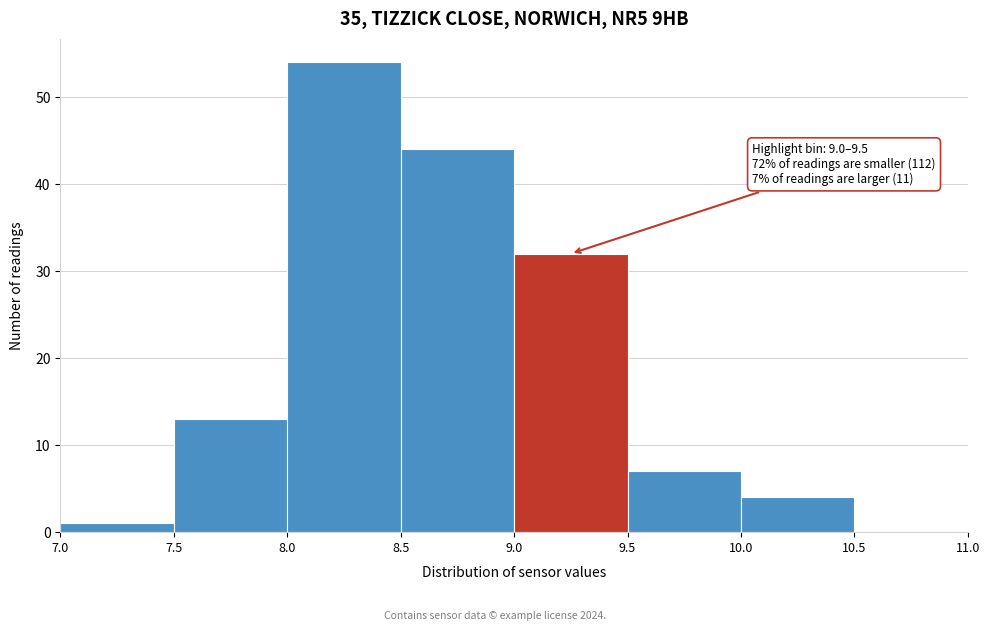

Which range on the x-axis has the tallest bar?

8.0 to 8.5